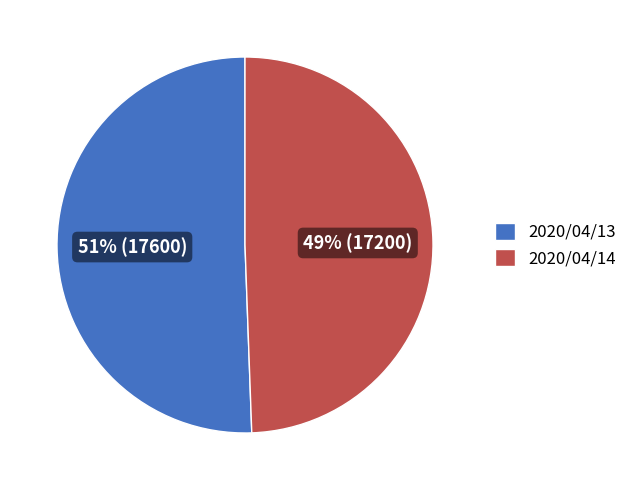

Does 2020/04/14 account for over 50% of the chart?

No